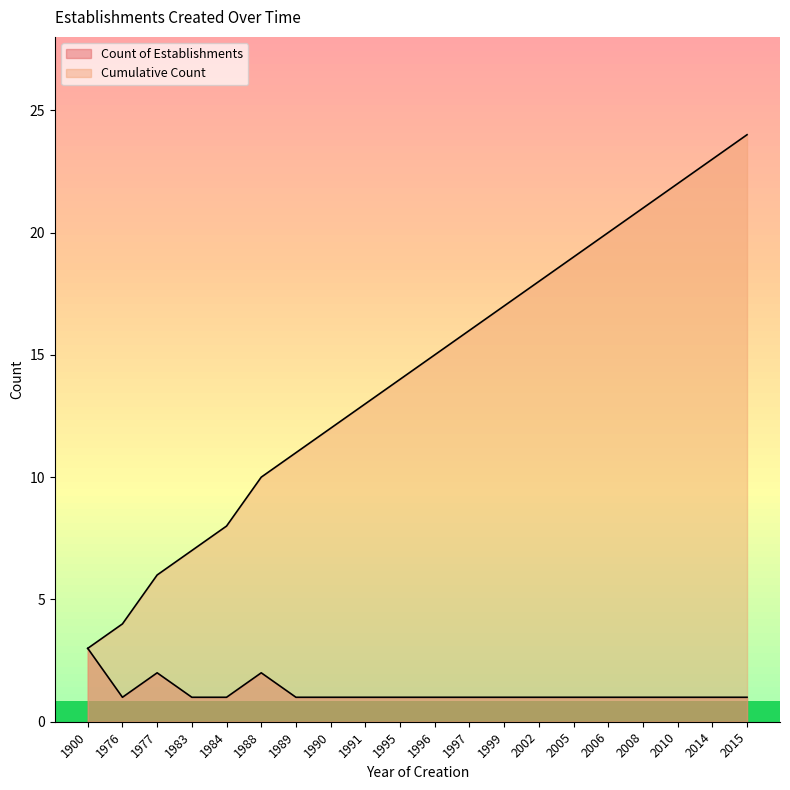

What is the smallest value displayed?

1